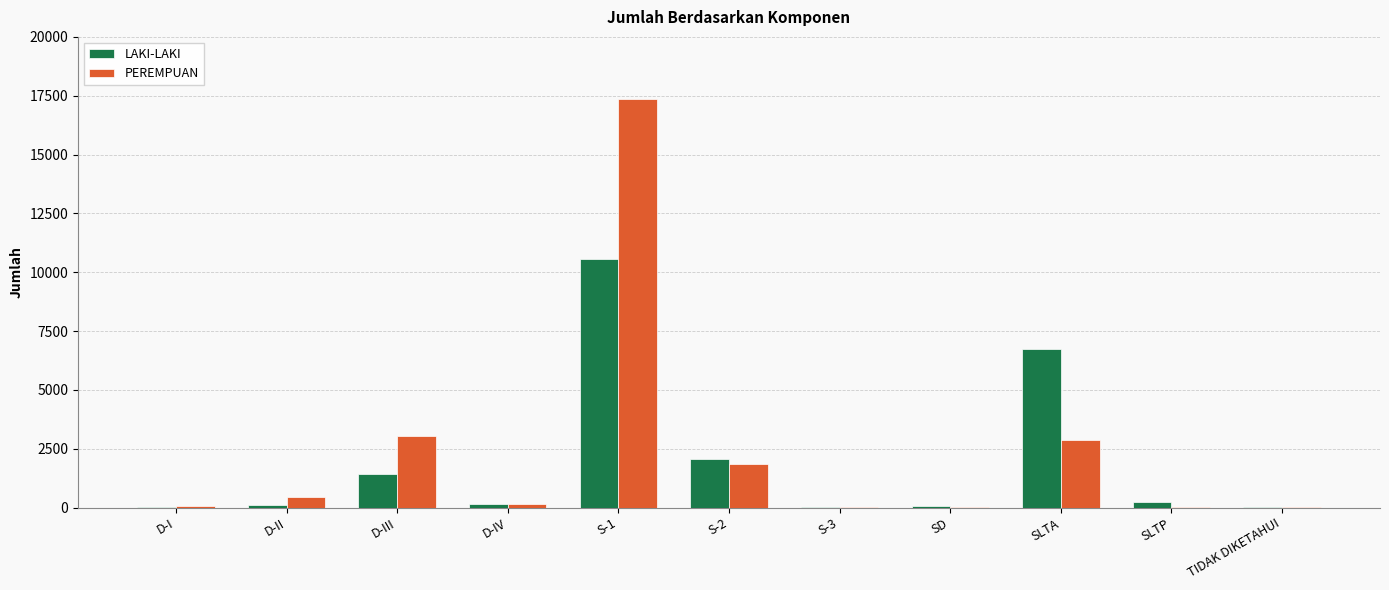

The value of LAKI-LAKI at SLTP is 243. True or false?

True